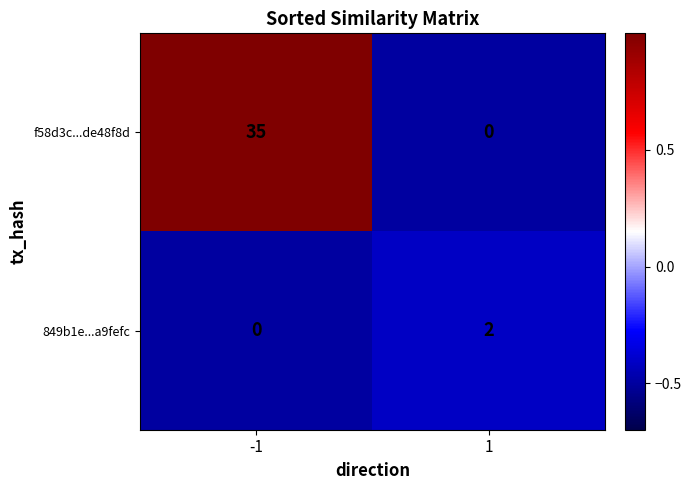

Read the f58d3c...de48f8d value at -1.

35